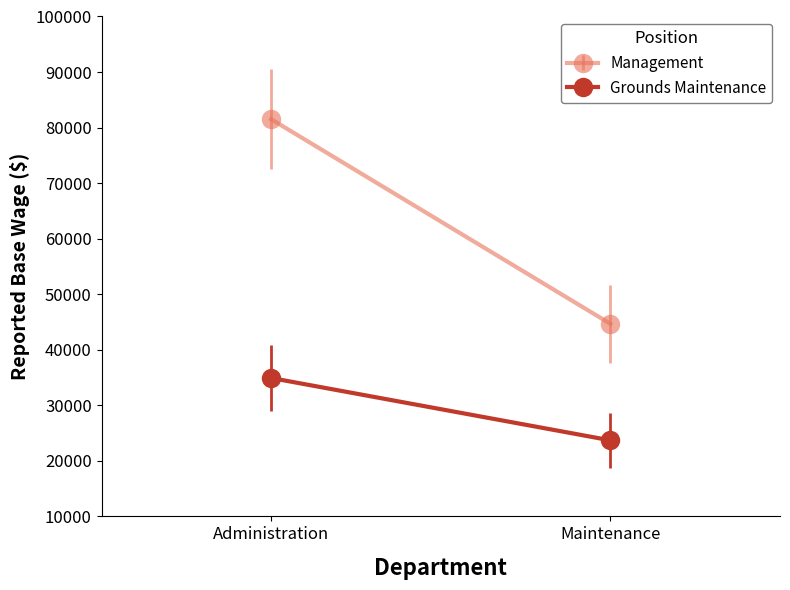

Which series has the largest total across all categories?

Management